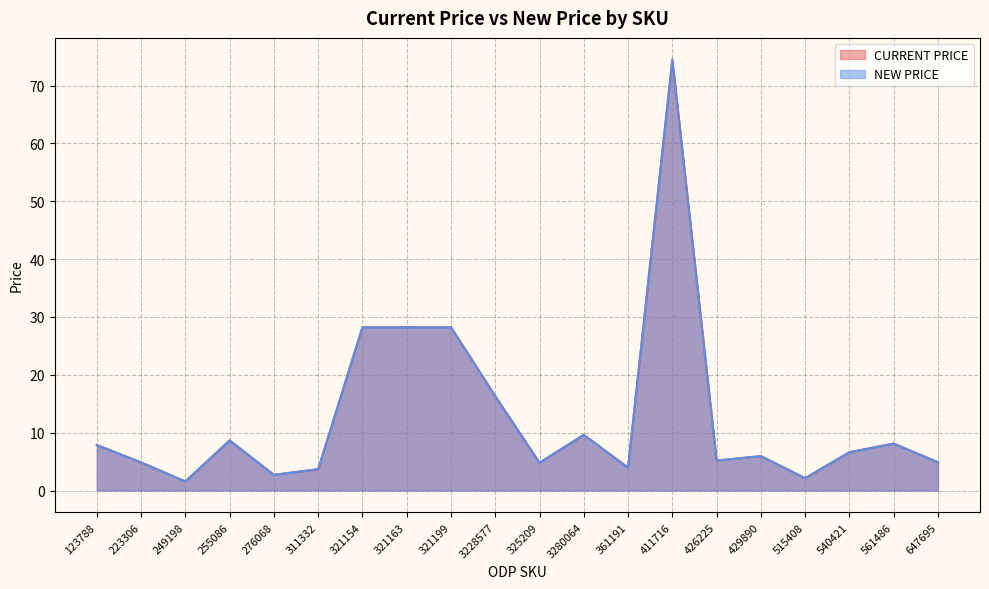

What is the label of the 12th point from the left?

3280064